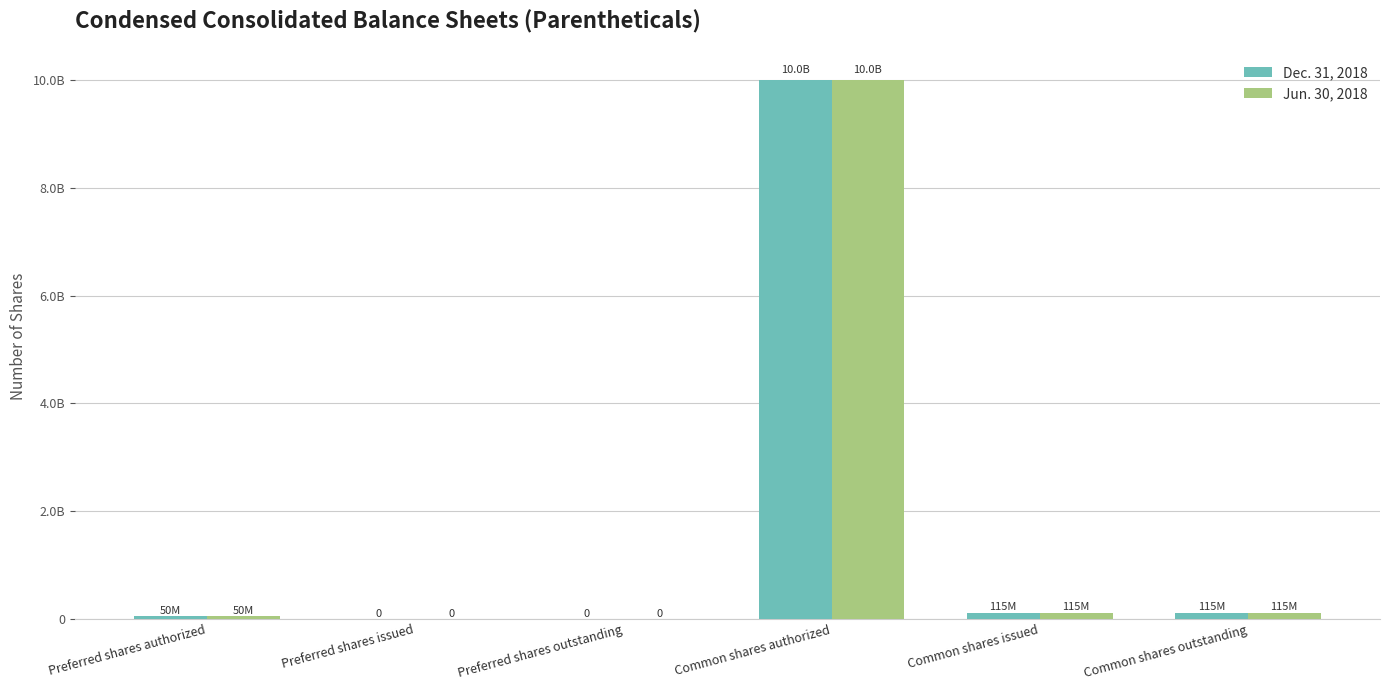

At which label is Jun. 30, 2018 closest to 5000000000?

Common shares issued